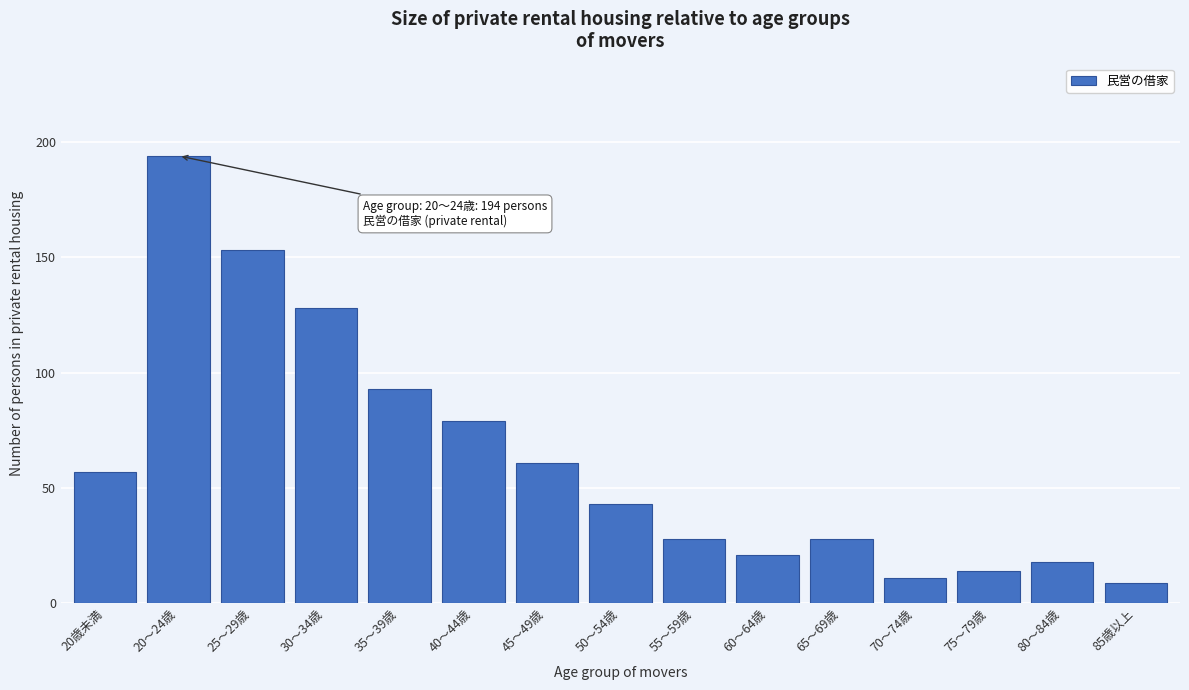

Reading right to left, list all the values displayed in this chart.

85歳以上=9	80～84歳=18	75～79歳=14	70～74歳=11	65～69歳=28	60～64歳=21	55～59歳=28	50～54歳=43	45～49歳=61	40～44歳=79	35～39歳=93	30～34歳=128	25～29歳=153	20～24歳=194	20歳未満=57